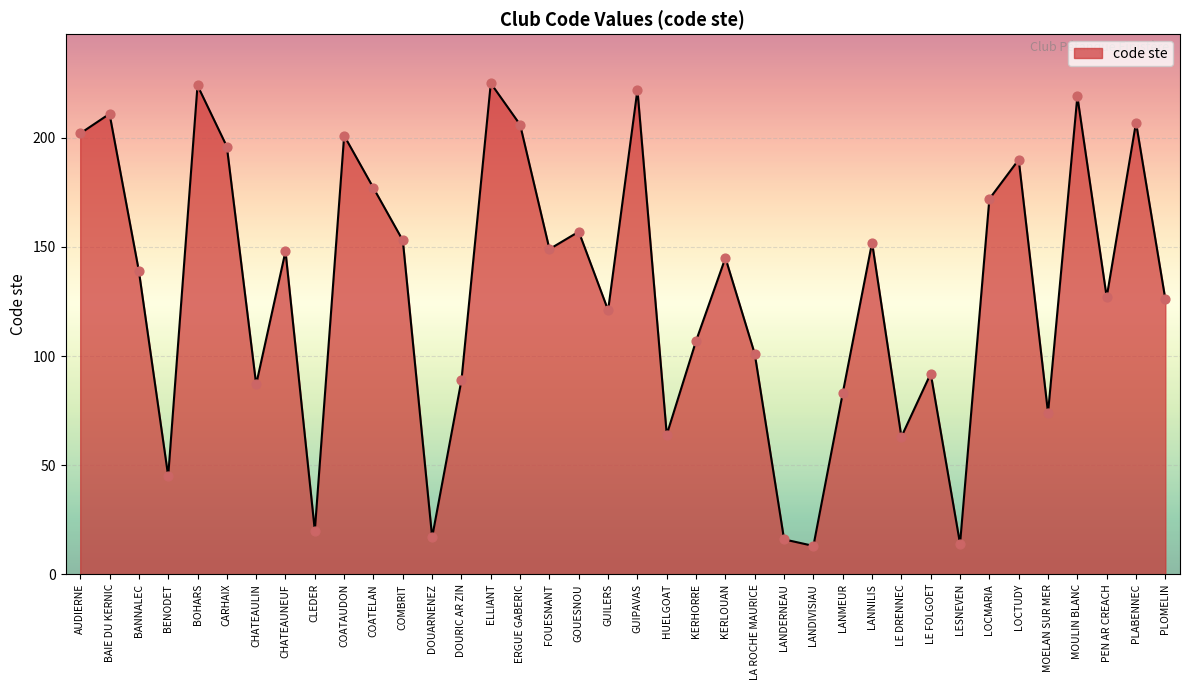

Between MOELAN SUR MER and CHATEAUNEUF, which is larger?

CHATEAUNEUF